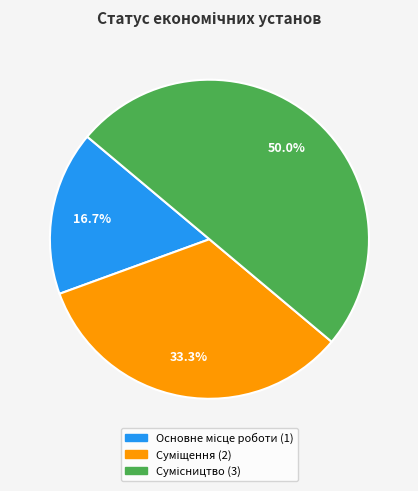

Combined, do Основне місце роботи and Суміщення account for over 50%?

No